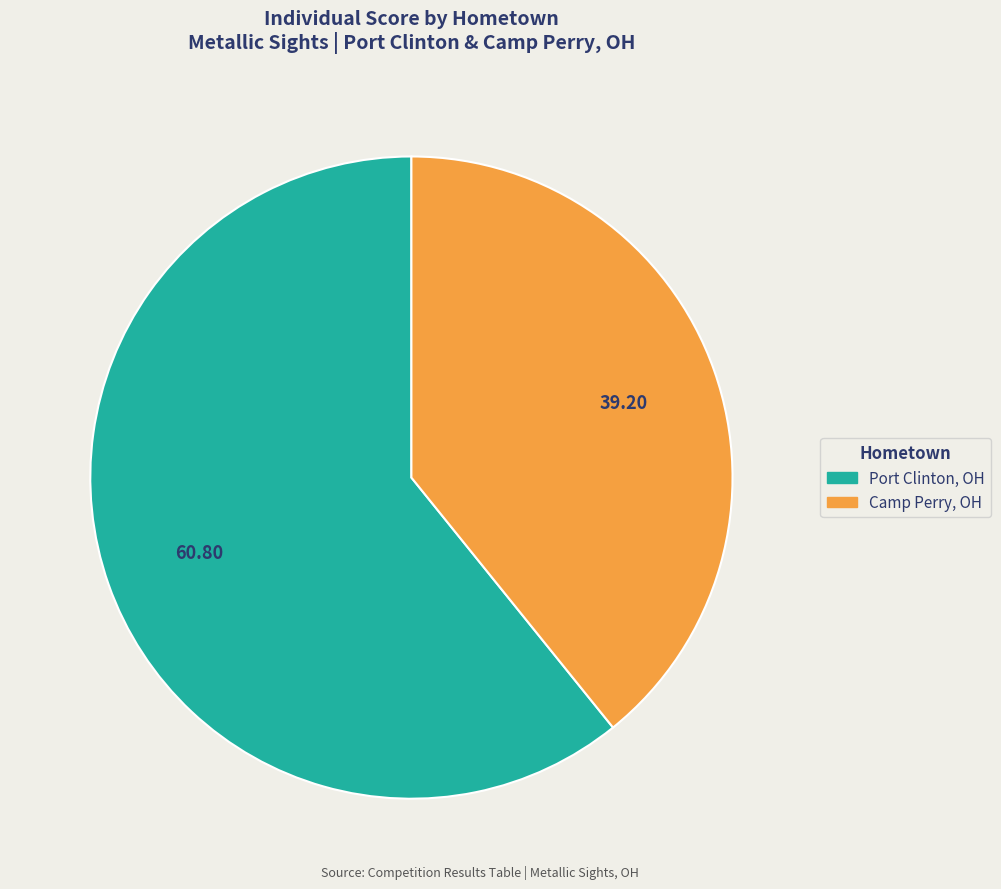

Is there any slice that represents more than half of the pie?

Yes